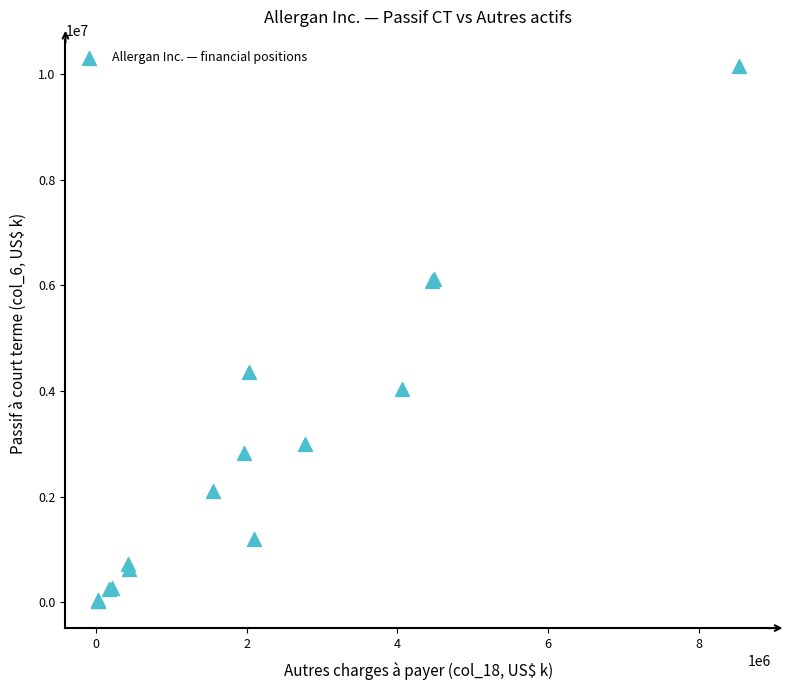

What Y value in the scatter plot is closest to 5080750?

4363600